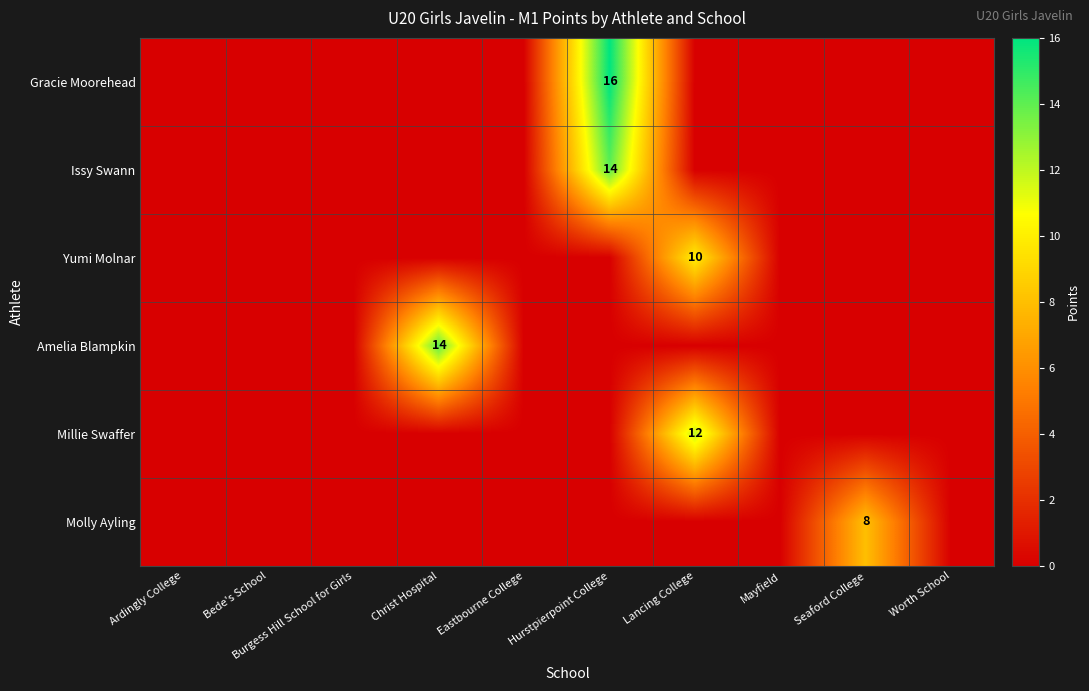

How many data points does each series have?

10